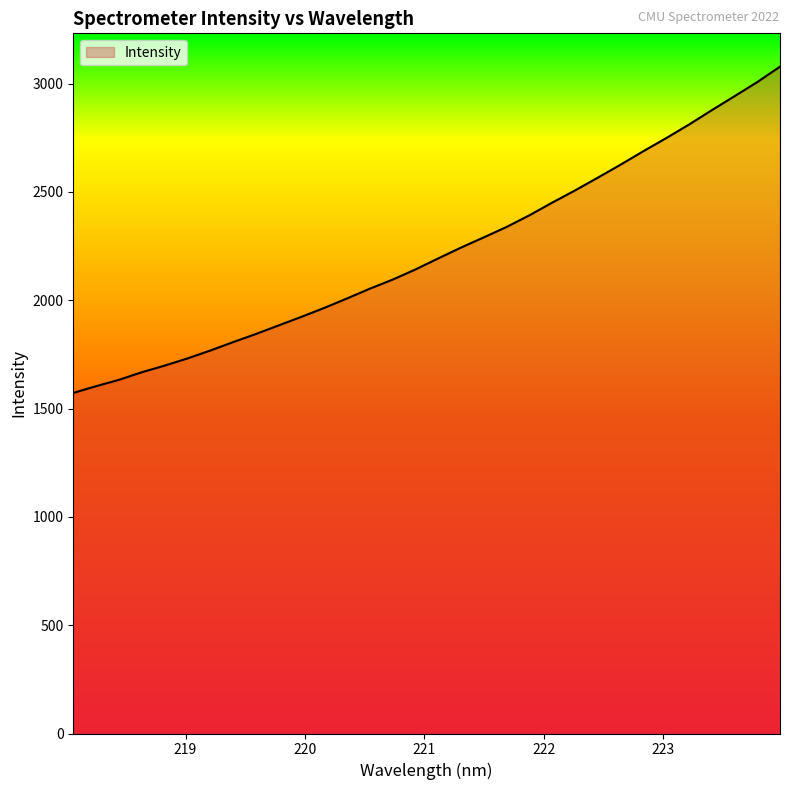

What is the smallest value displayed?

1571.8